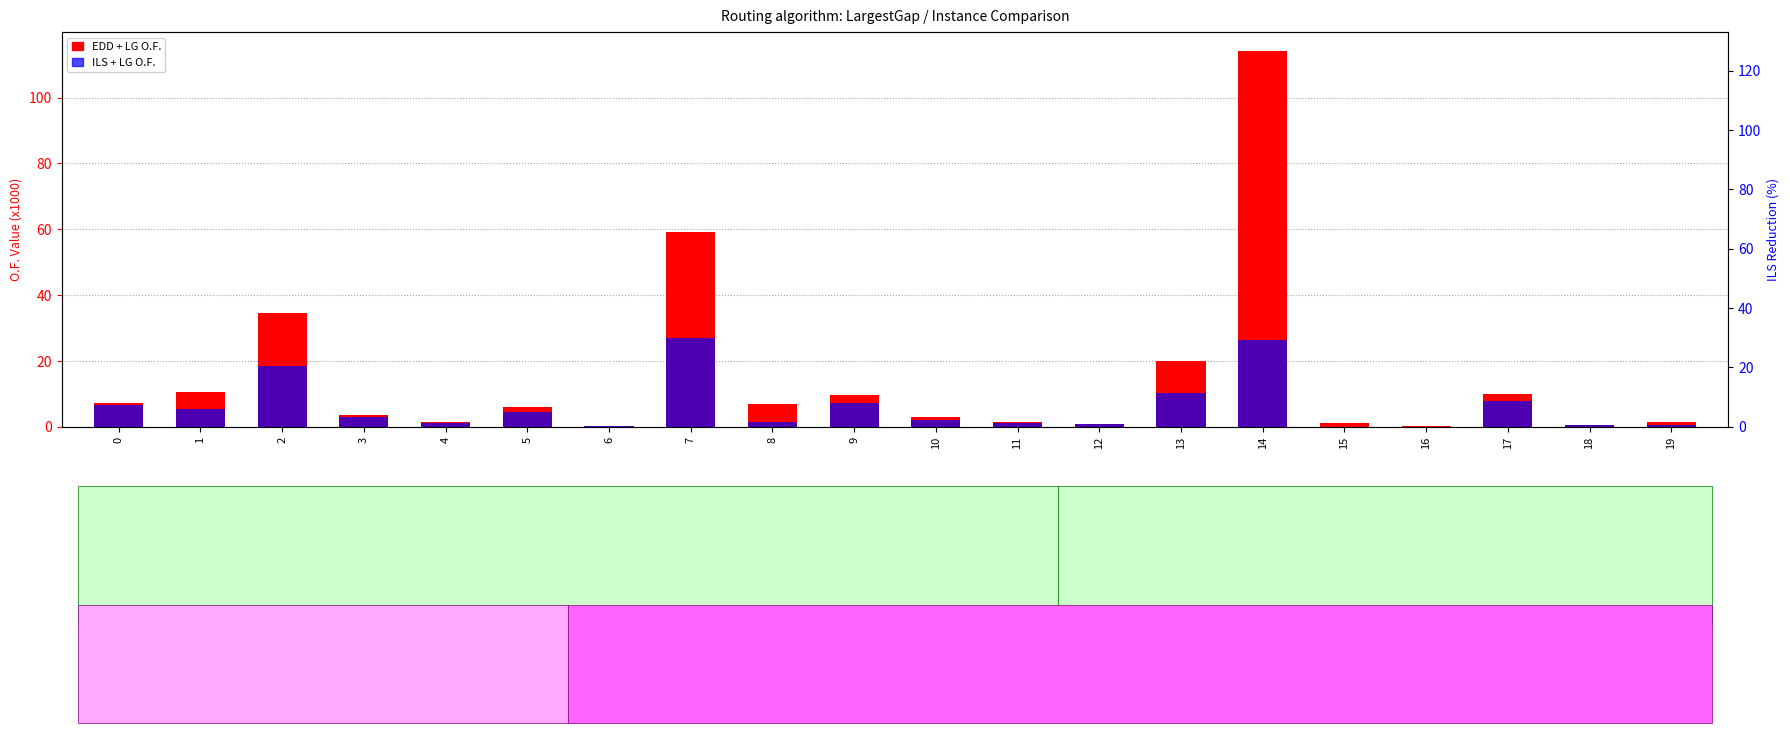

What are all the series names shown in the legend?

EDD + LG O.F., ILS + LG O.F.